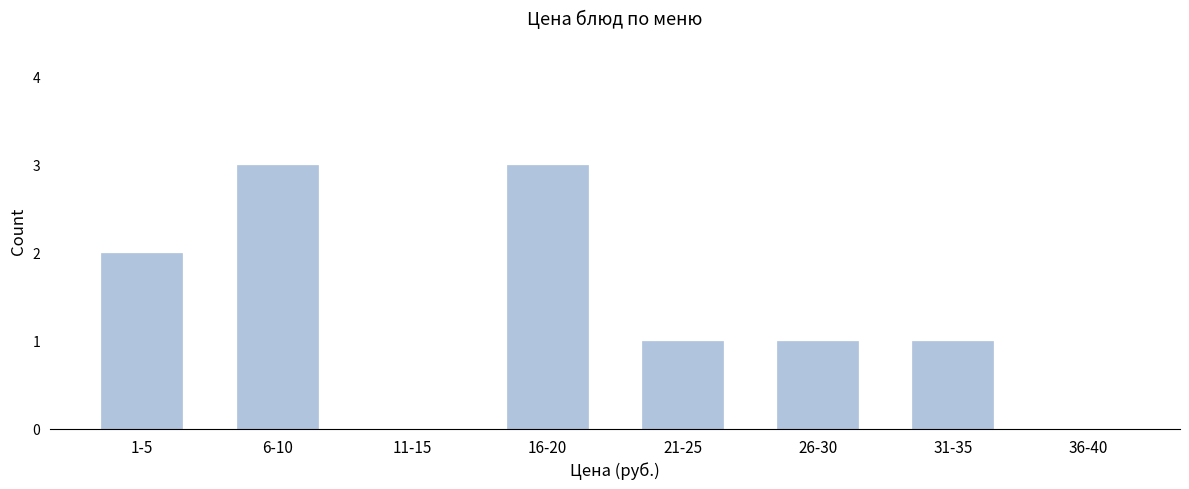

Reading left to right, transcribe all the data shown in this chart.

1-5=2	6-10=3	11-15=0	16-20=3	21-25=1	26-30=1	31-35=1	36-40=0